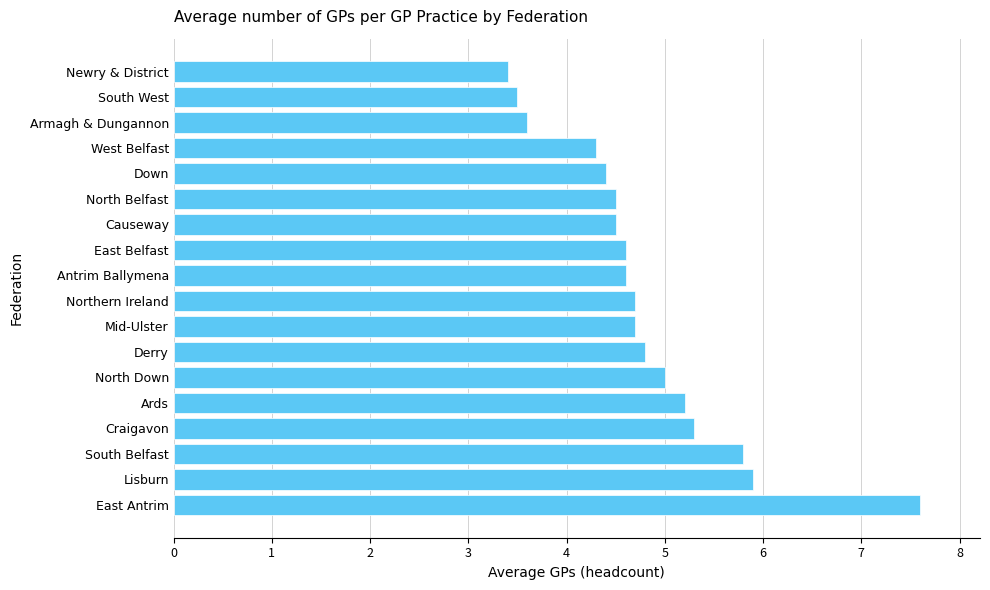

What is the difference between the values at West Belfast and Craigavon?

1.0